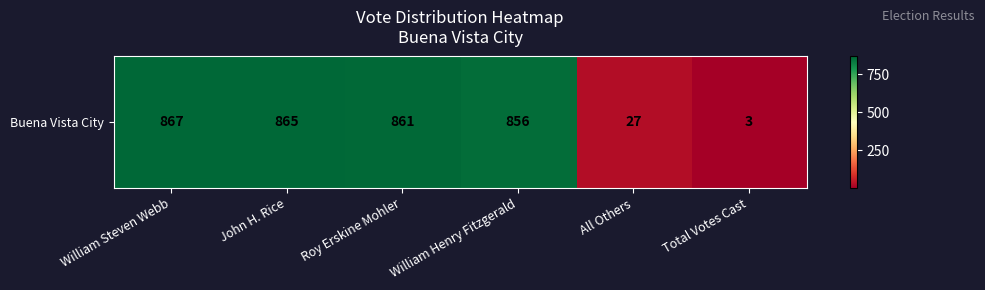

Rank the categories by value from highest to lowest.

William Steven Webb, John H. Rice, Roy Erskine Mohler, William Henry Fitzgerald, All Others, Total Votes Cast